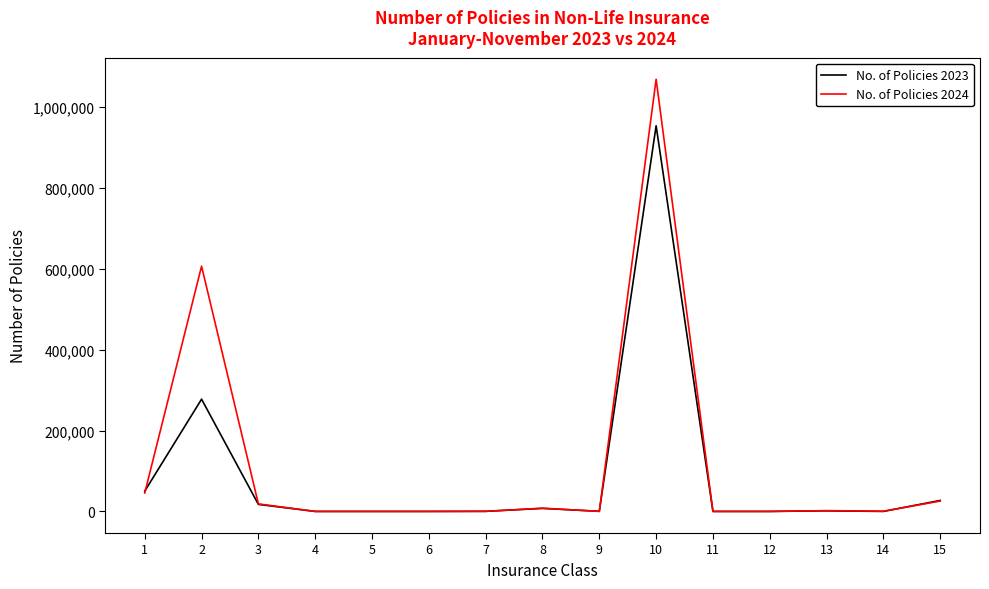

What is the sum of all No. of Policies 2023 values?

1334836